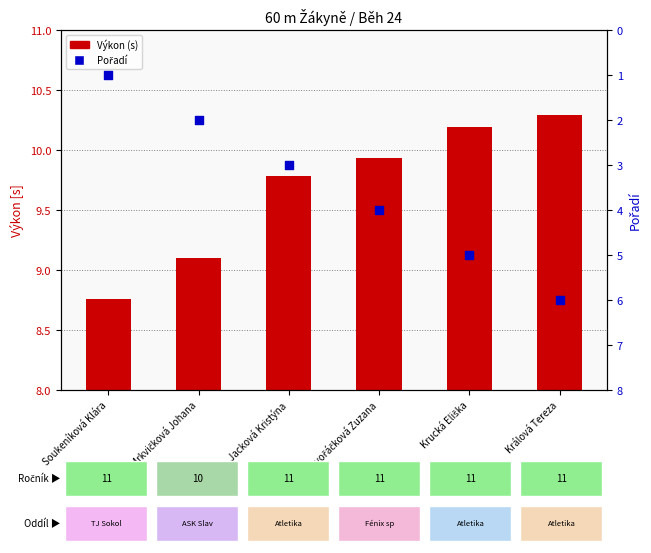

What is the total value across all series at Mrkvičková Johana?

11.1